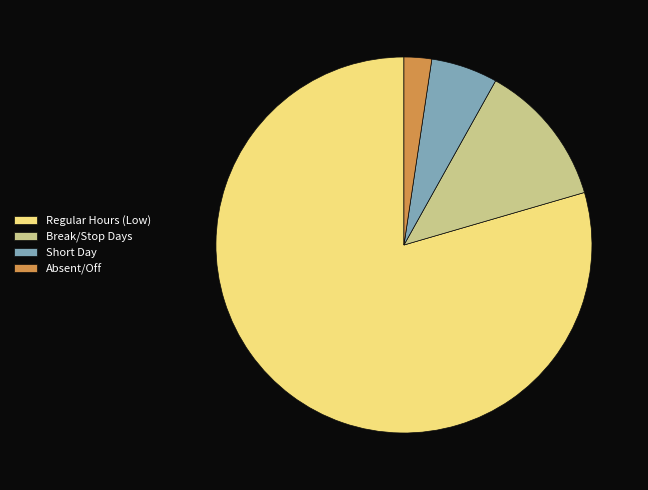

Which slice is the smallest?

Absent/Off